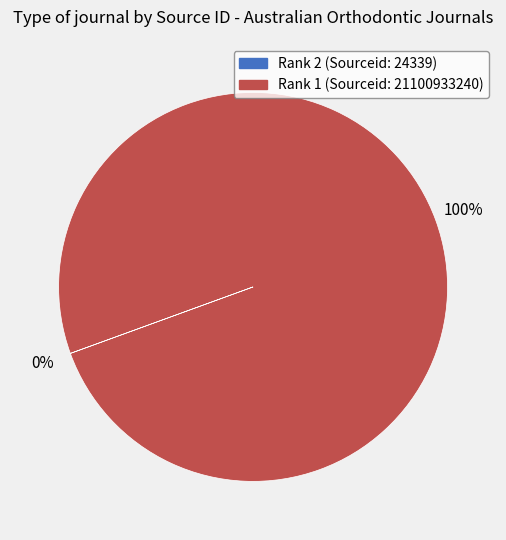

To the nearest percent, what is the difference between the largest and smallest slice percentages?

100%